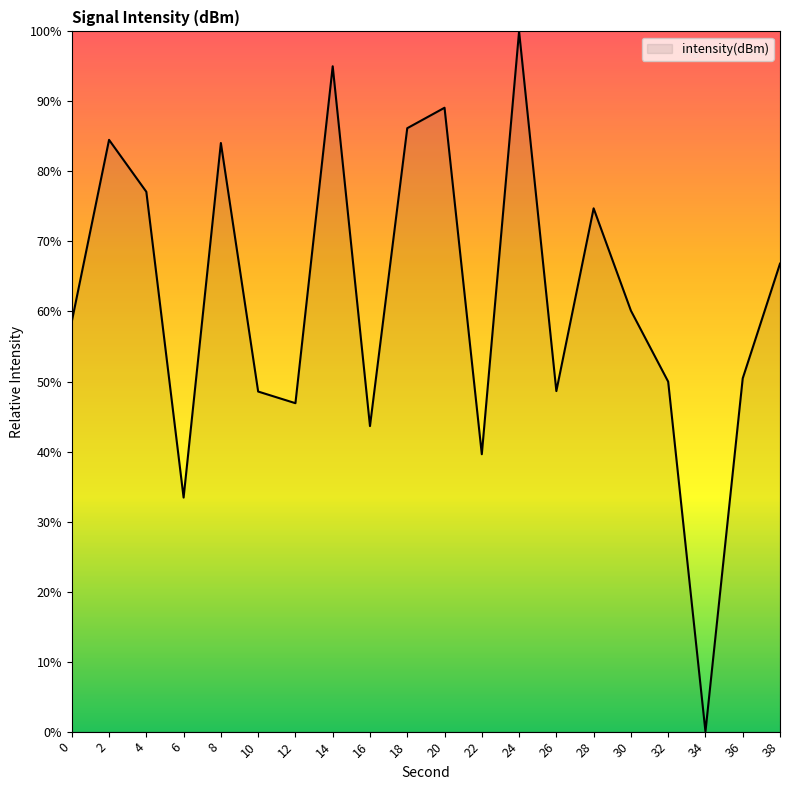

What value does the data have at 28?

74.7